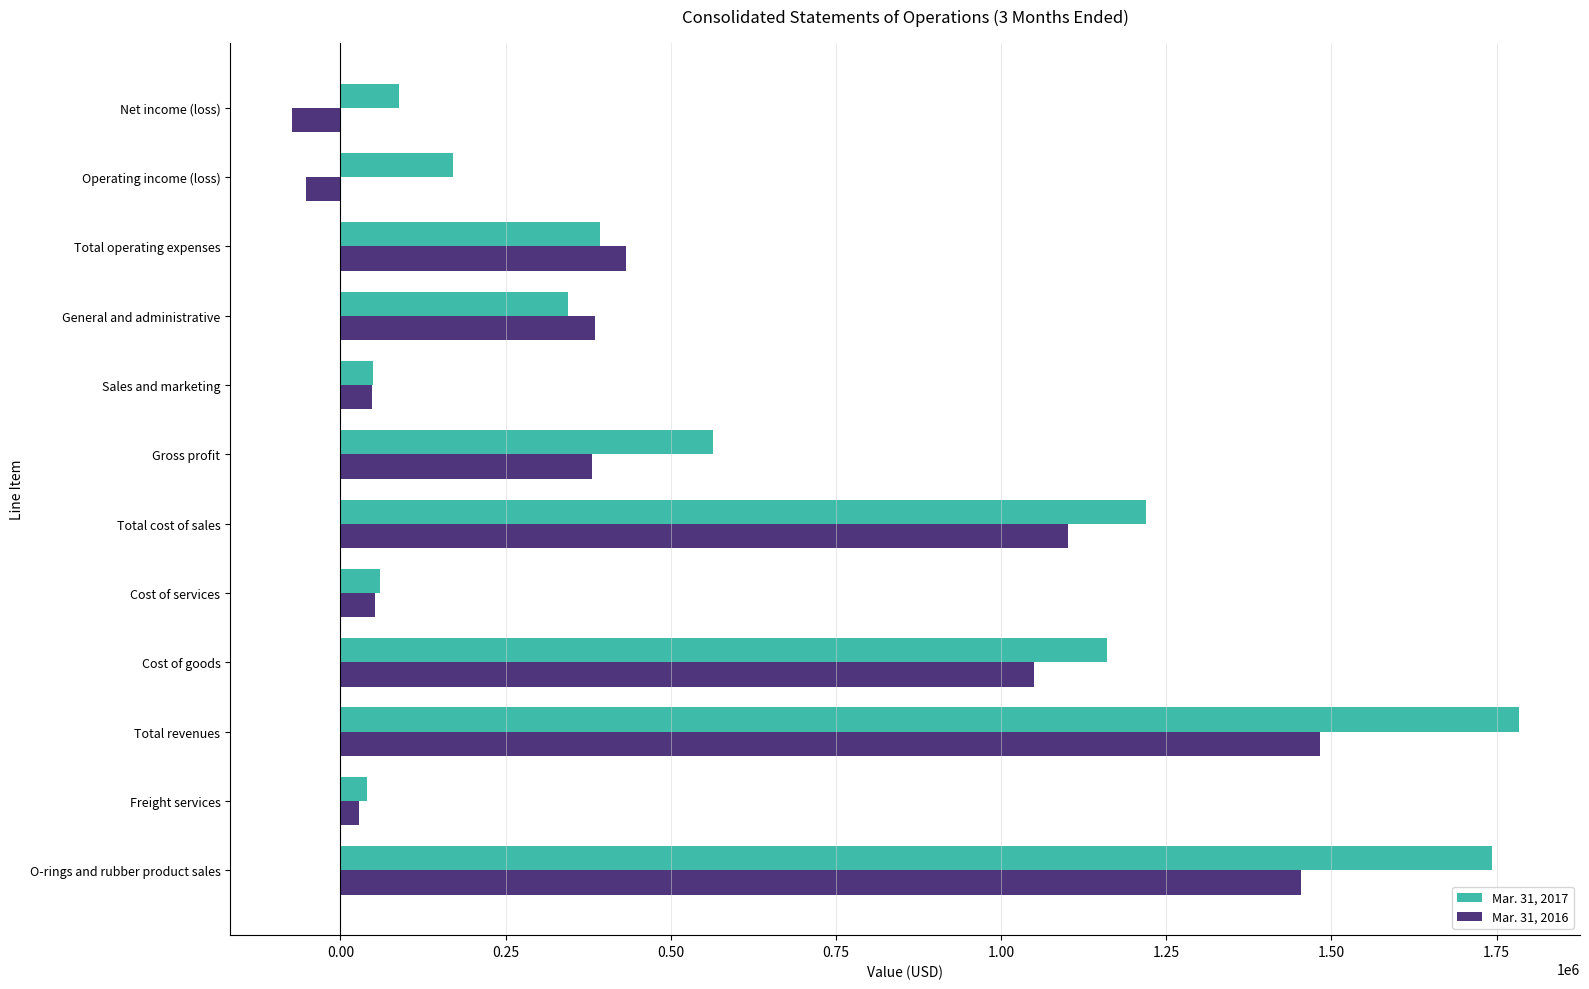

What is the difference between the highest and lowest values at Total revenues?

301233